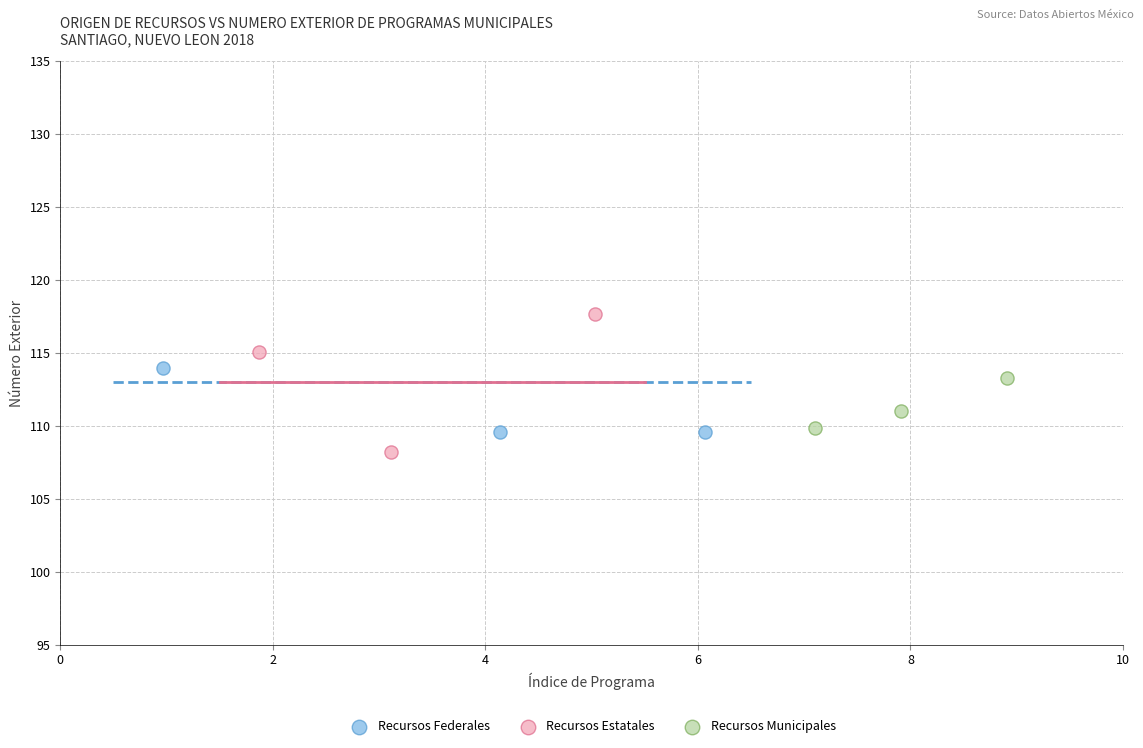

Which series reaches the maximum Y coordinate?

Recursos Estatales